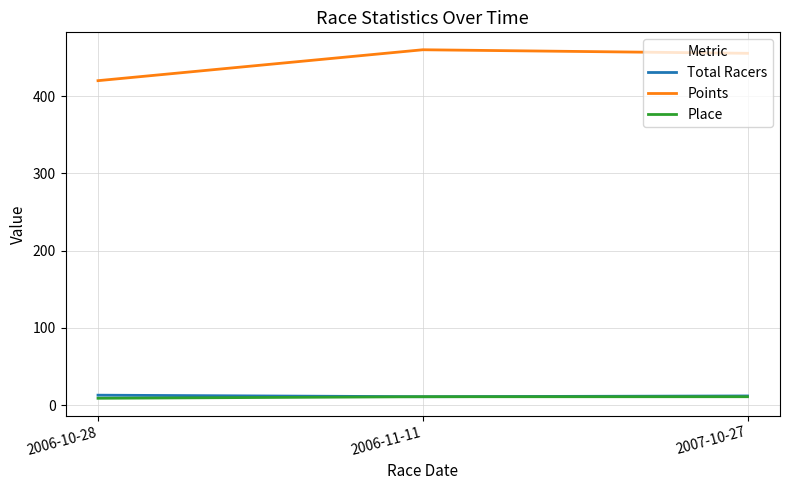

What is the maximum value shown in the chart?

460.0